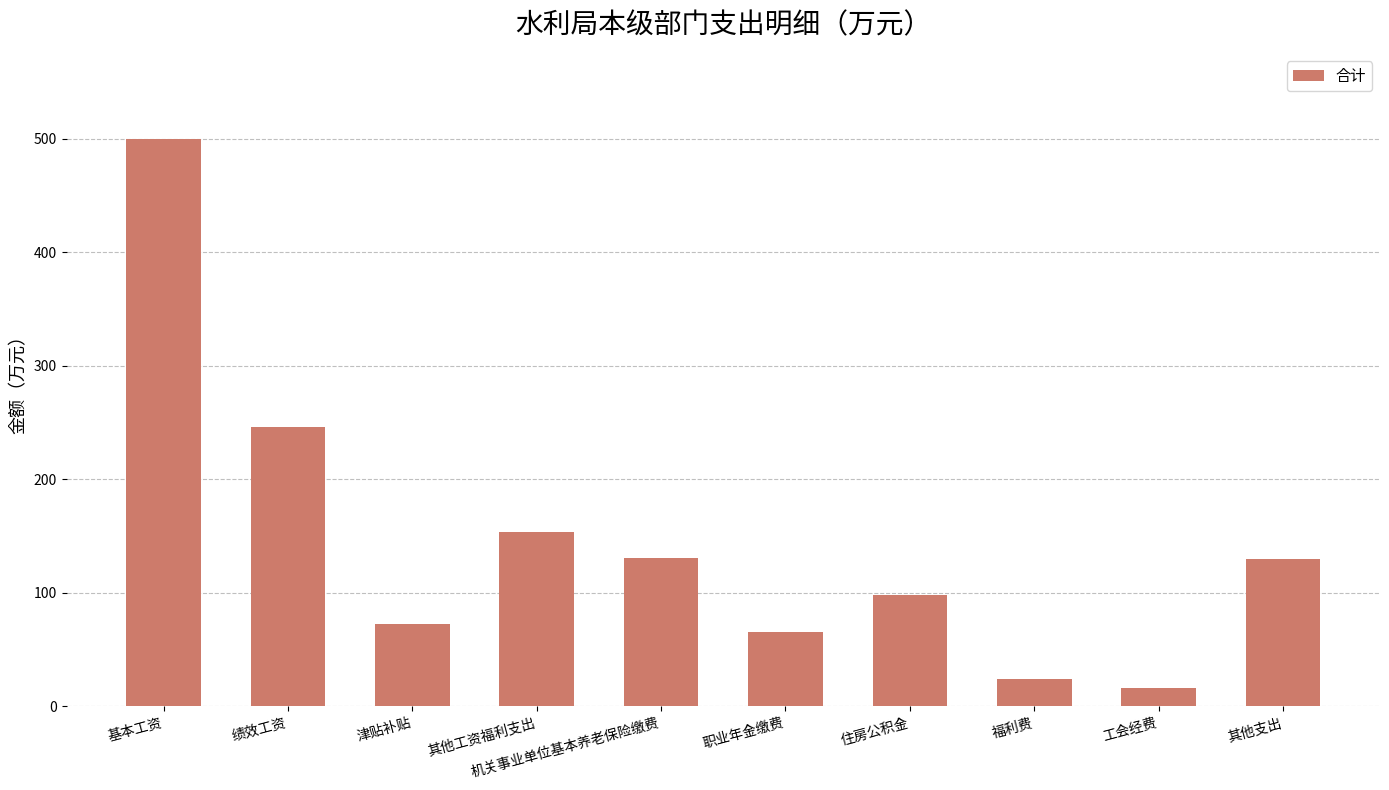

What is the smallest value displayed?

16.4